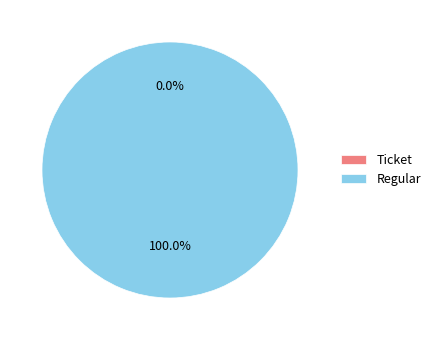

Count the number of slices in the pie.

2